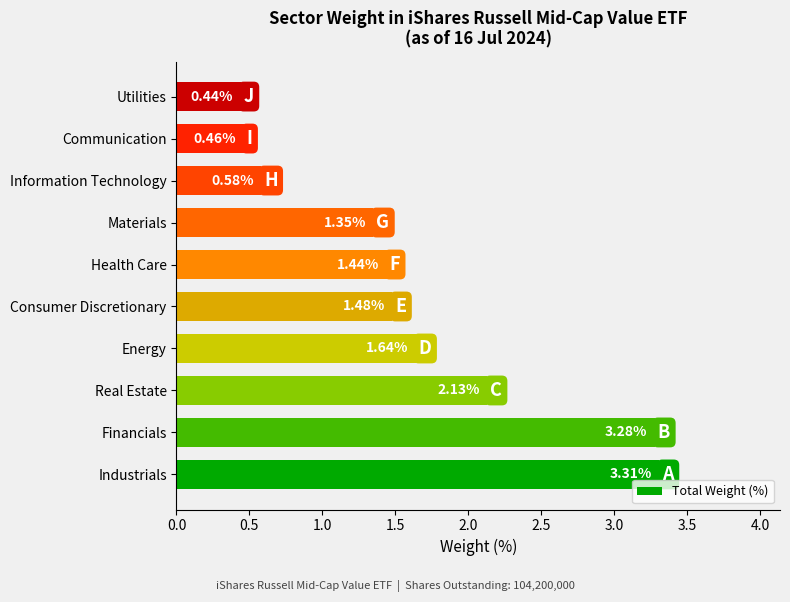

Rank the categories by value from lowest to highest.

Utilities, Communication, Information Technology, Materials, Health Care, Consumer Discretionary, Energy, Real Estate, Financials, Industrials